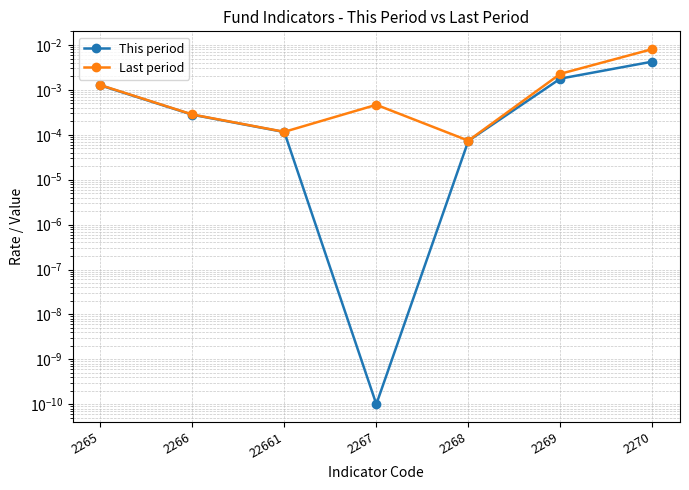

True or false: This period and Last period cross at least once.

False